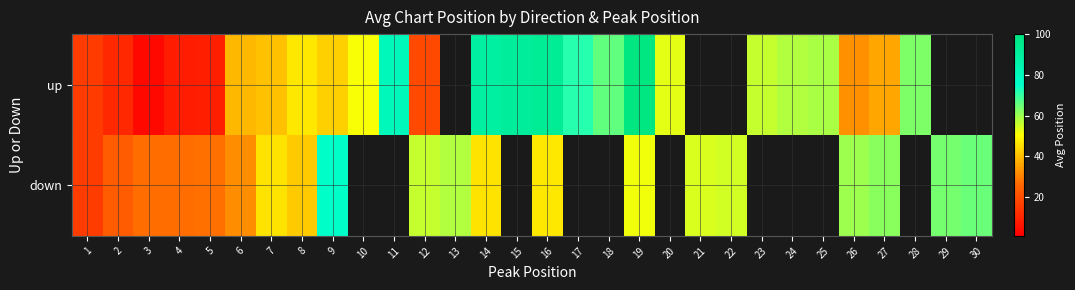

The value of up at 28 is 101.7. True or false?

False